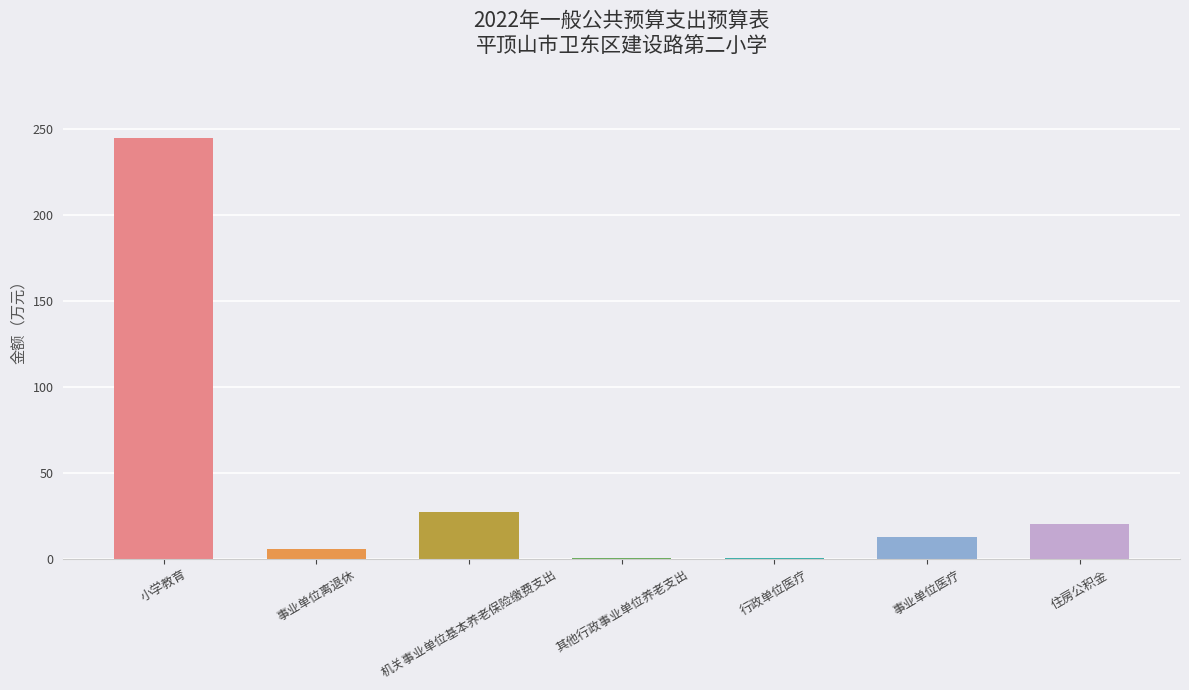

Which label corresponds to the largest value in the chart?

小学教育